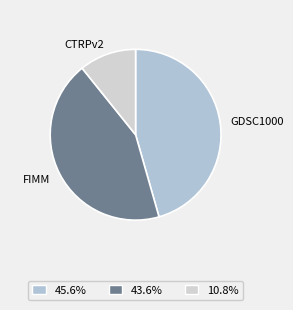

How many segments does this pie chart have?

3